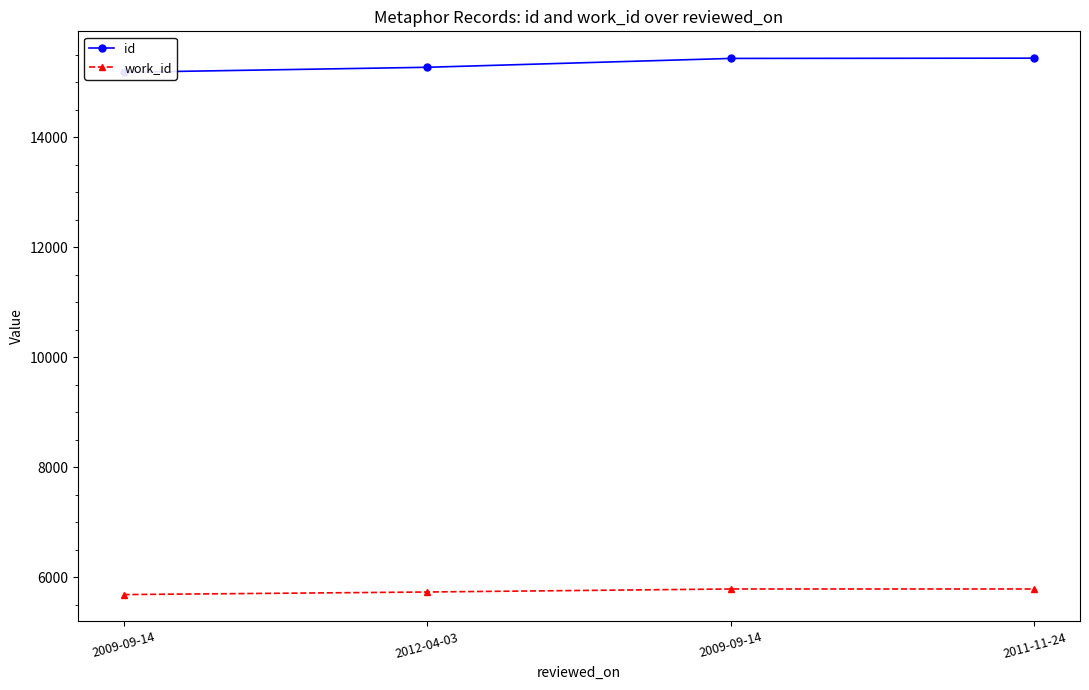

List the series in order of their peak value, highest first.

id, work_id